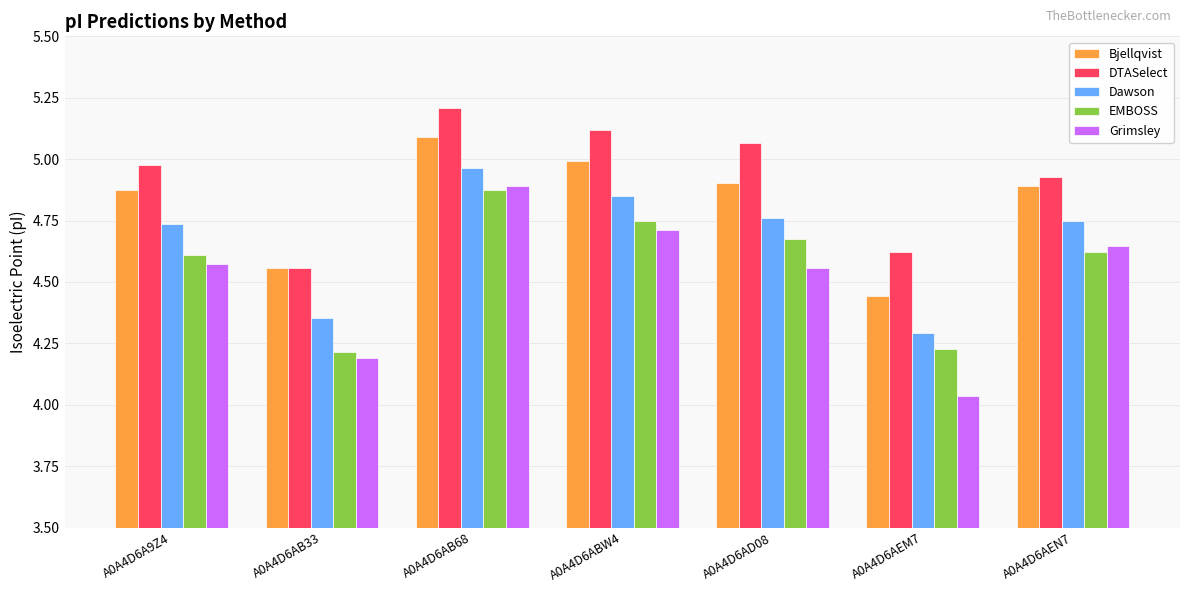

The Dawson series shows 7.8 at A0A4D6AB68. True or false?

False